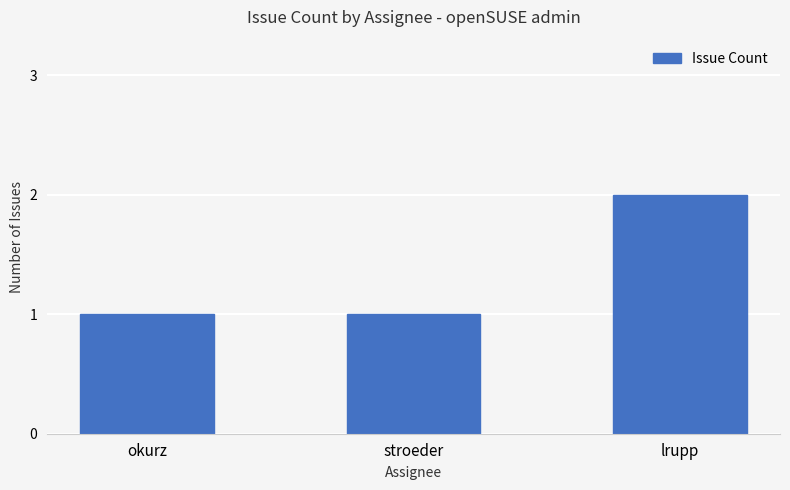

What is the ratio of the value at lrupp to the value at okurz?

2.0